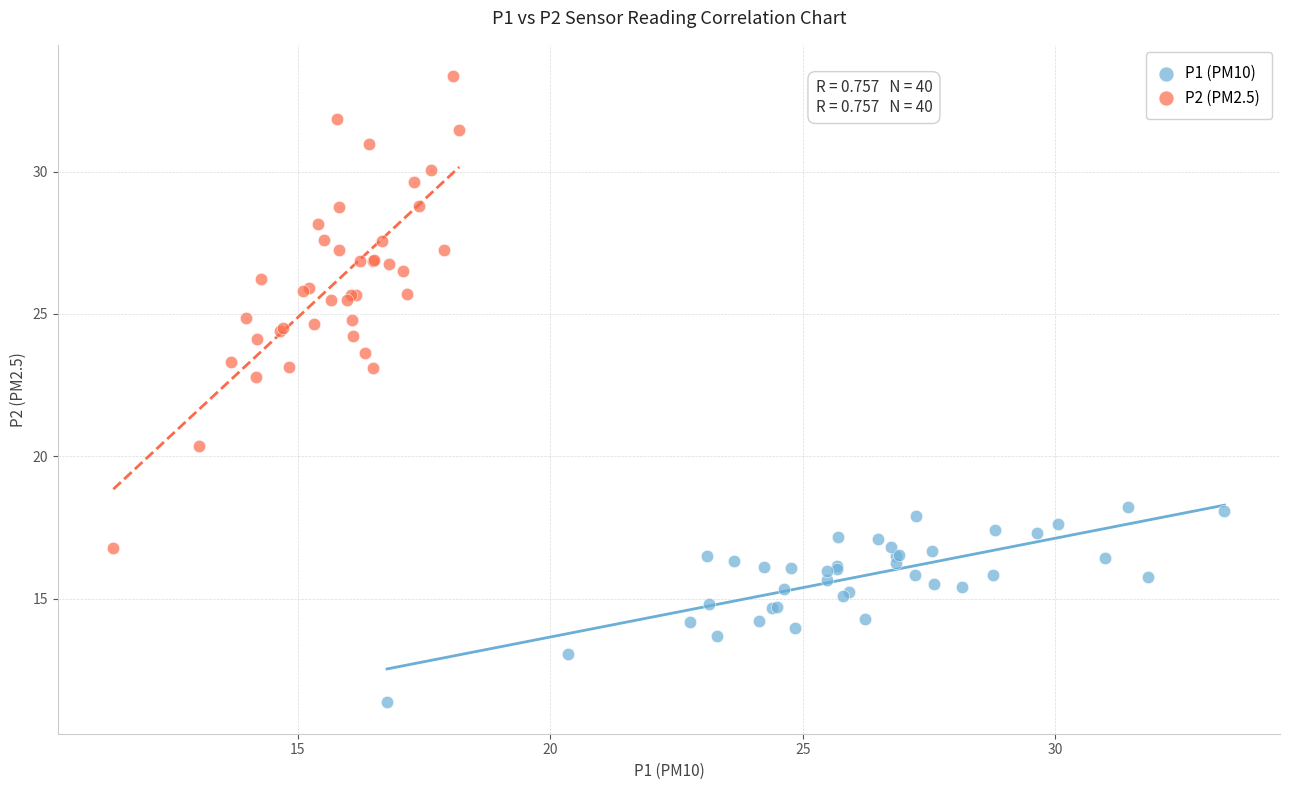

Which series contains the highest Y value?

P2 (PM2.5)